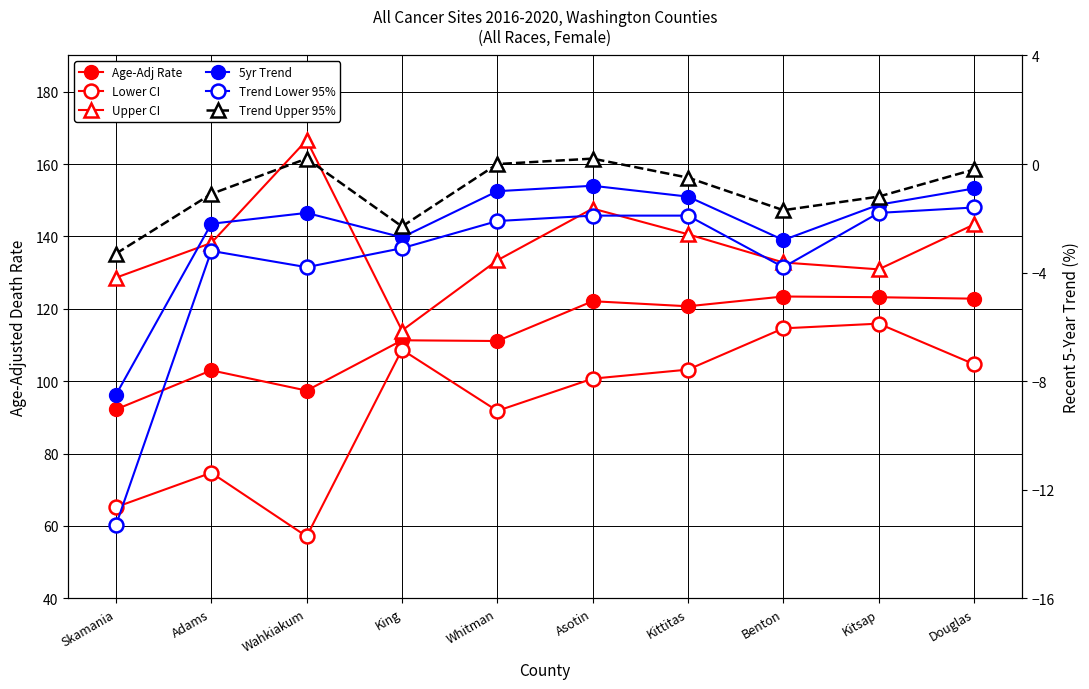

At King, list the series in order from smallest to largest.

Trend Lower 95%, 5yr Trend, Trend Upper 95%, Lower CI, Age-Adj Rate, Upper CI